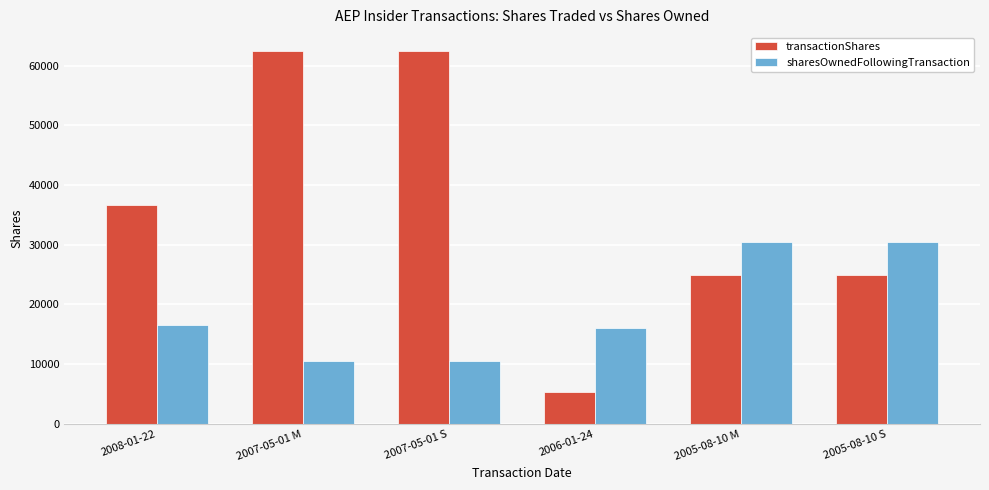

Reading right to left, what are all the values shown in this chart?

transactionShares: 2005-08-10 S=25000	2005-08-10 M=25000	2006-01-24=5270	2007-05-01 S=62500	2007-05-01 M=62500	2008-01-22=36651
sharesOwnedFollowingTransaction: 2005-08-10 S=30485	2005-08-10 M=30485	2006-01-24=15972	2007-05-01 S=10493	2007-05-01 M=10493	2008-01-22=16559